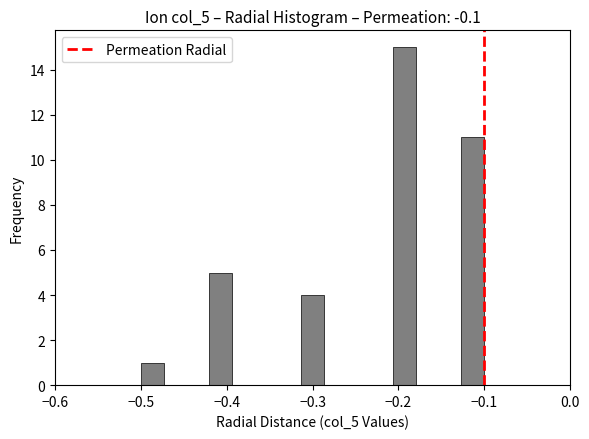

Around what value on the x-axis is the tallest bar? Give the approximate position of its centre, as read against the axis.

-0.19